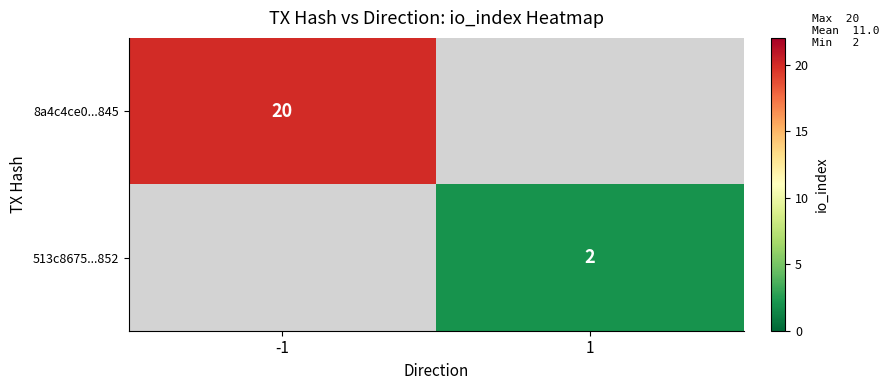

The value of 8a4c4ce0...845 at -1 is 28. True or false?

False